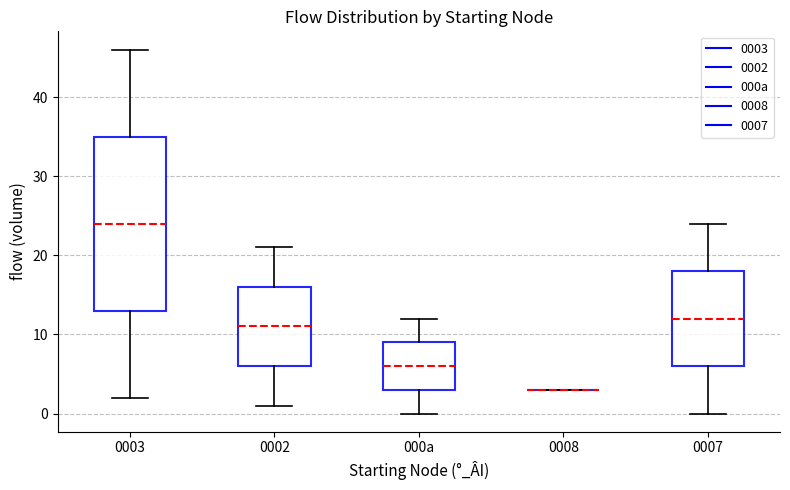

Reading left to right, transcribe this box plot: for each box, give where its median line is, the range the box spans, and where its two whiskers end, as read against the y-axis. The values are not printed on the chart, so give them approximately, as read against the axis.

0003: median 24, box 13 to 35, whiskers 2 to 46
0002: median 11, box 6 to 16, whiskers 1 to 21
000a: median 6, box 3 to 9, whiskers 0 to 12
0008: box collapsed to a line at 3, whiskers 3 to 3
0007: median 12, box 6 to 18, whiskers 0 to 24